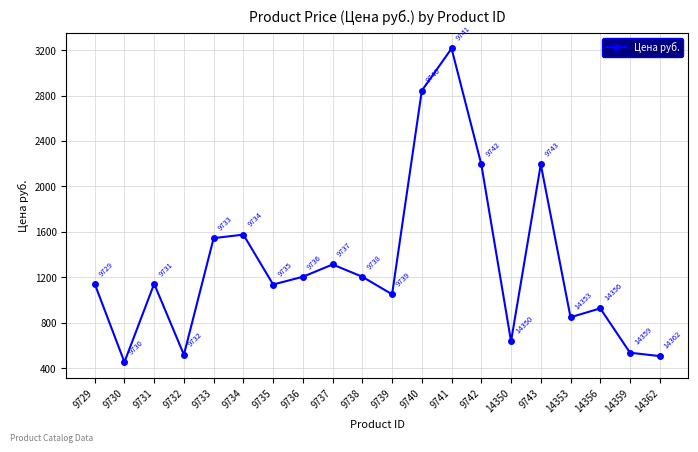

What position from the left is 9740?

12